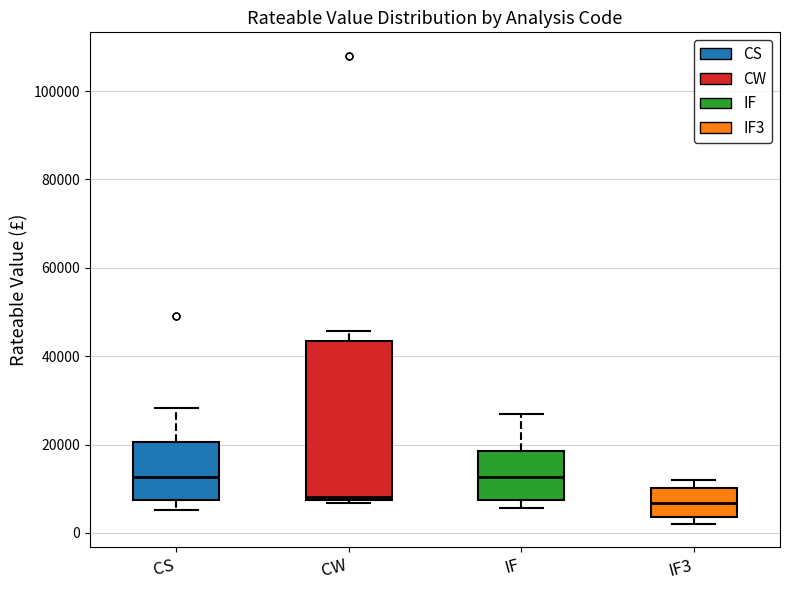

Where does the median line of the box for IF sit on the y-axis? The values are not printed on the chart, so give them approximately, as read against the axis.

12000